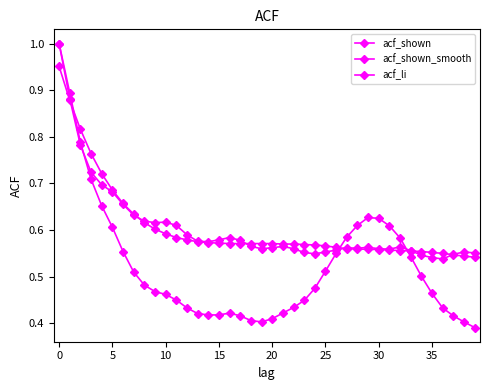

Does the chart have visible grid lines?

No